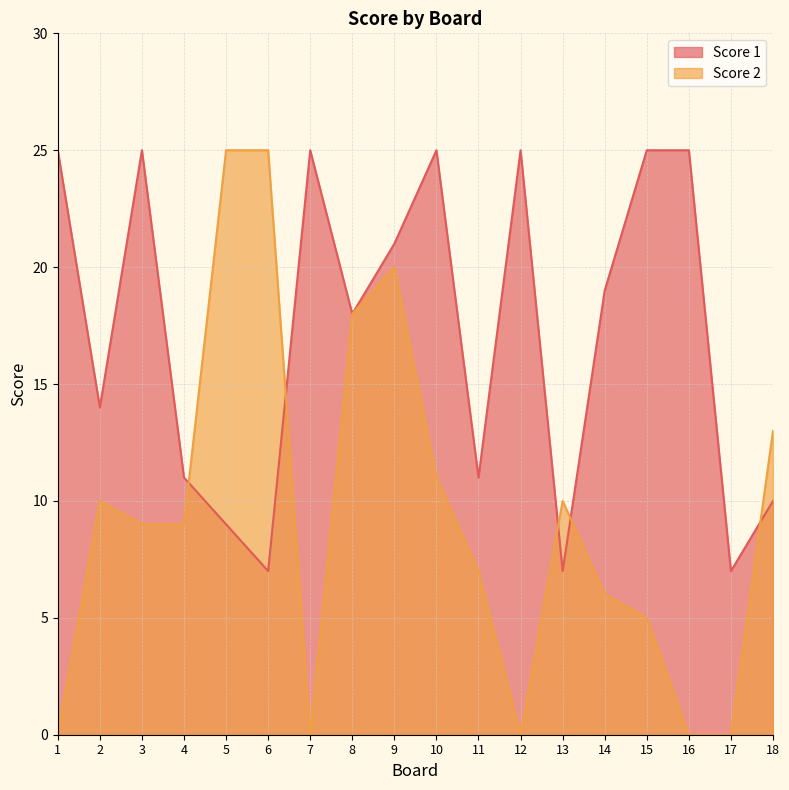

How many intersections are there between Score 1 and Score 2?

5